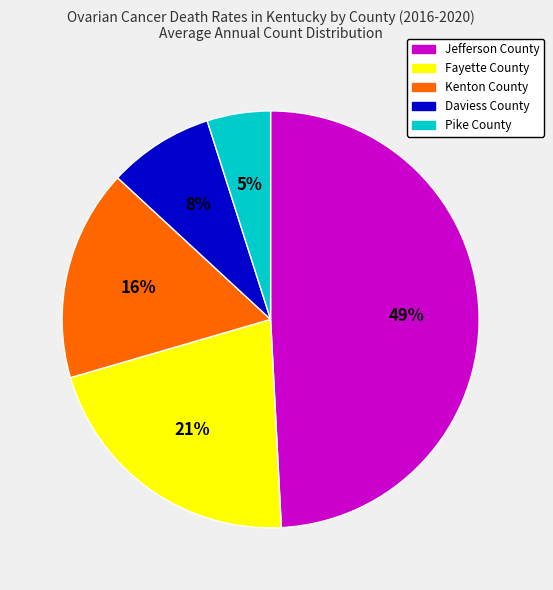

Count the number of slices in the pie.

5